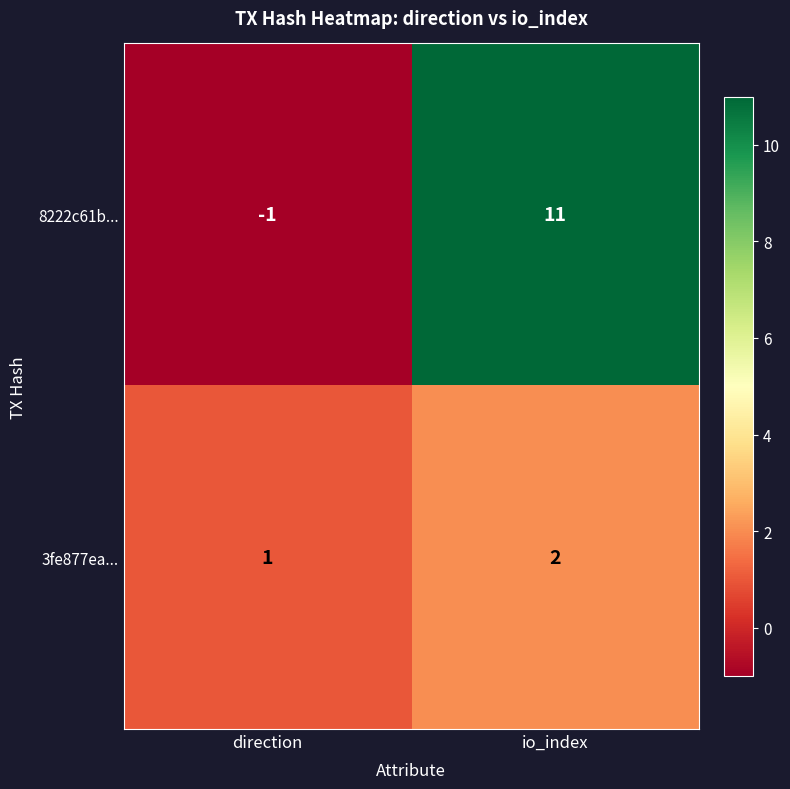

True or false: 3fe877ea... has a value of 2 at io_index.

True